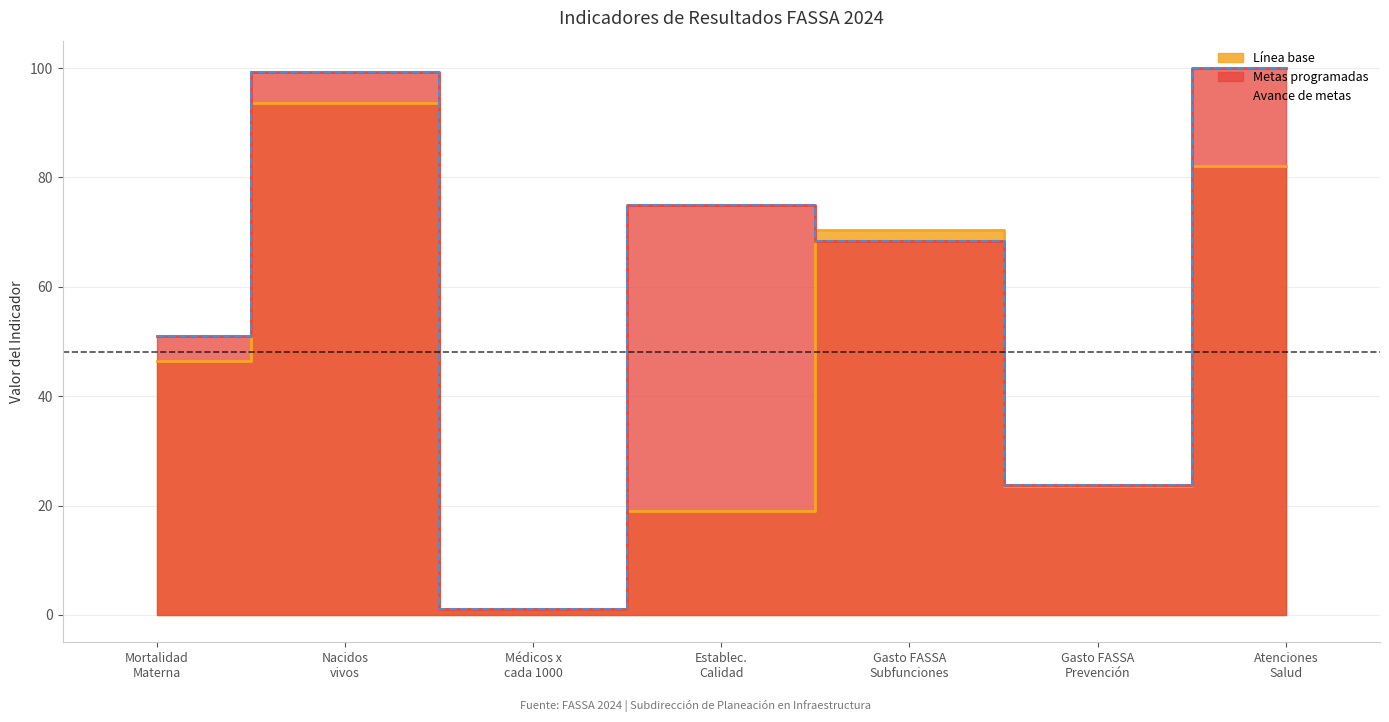

At which category does Metas programadas reach its first local peak?

Nacidos vivos